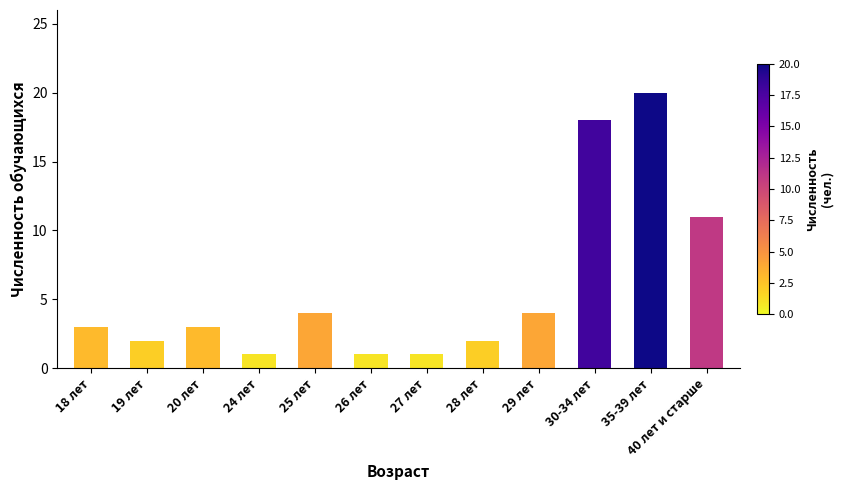

Where is the data nearest to the value 10?

40 лет и старше